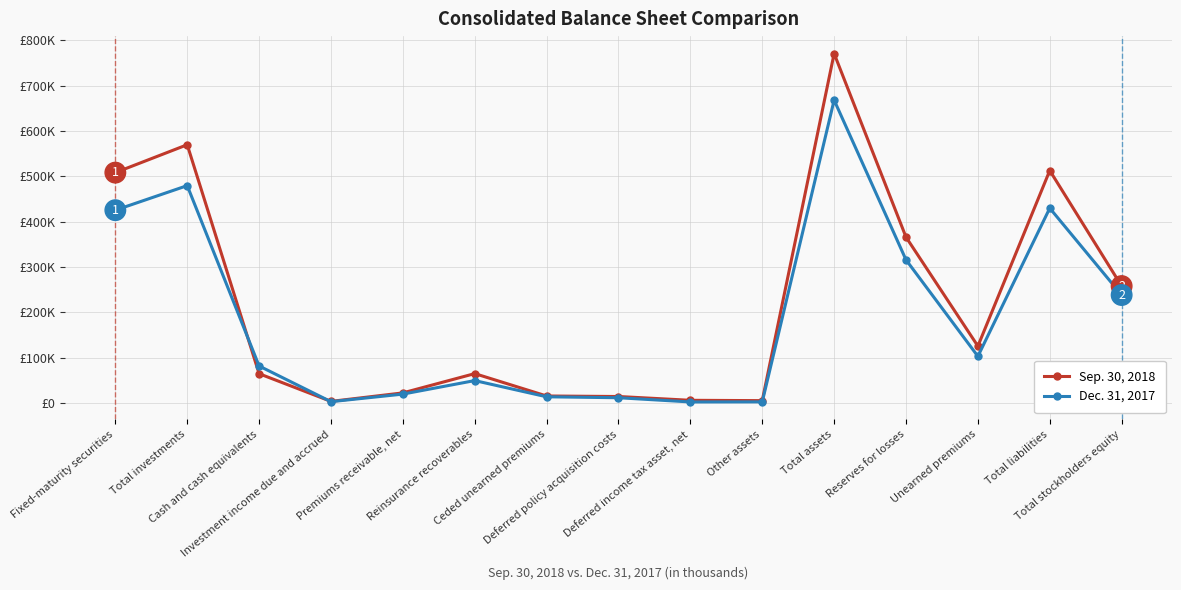

After their last crossing, which series has the higher values: Sep. 30, 2018 or Dec. 31, 2017?

Sep. 30, 2018